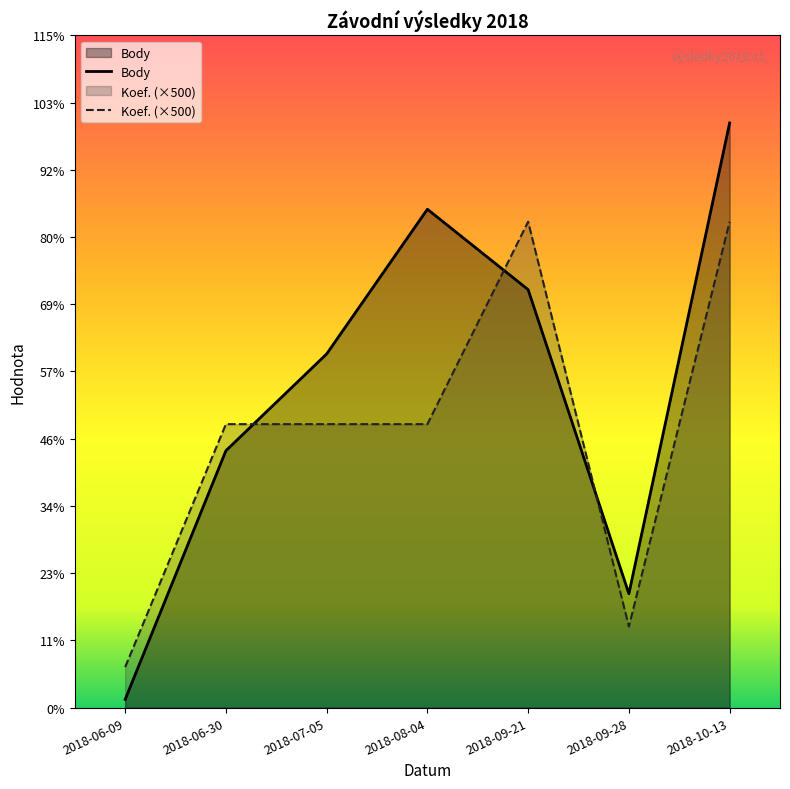

At which category is the sum across all series the highest?

2018-10-13